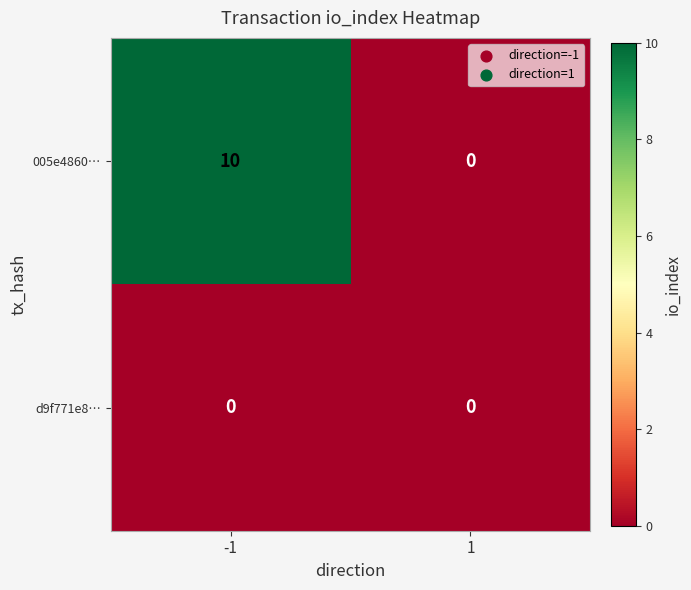

Between -1 and 1, which series saw the biggest shift?

005e4860…